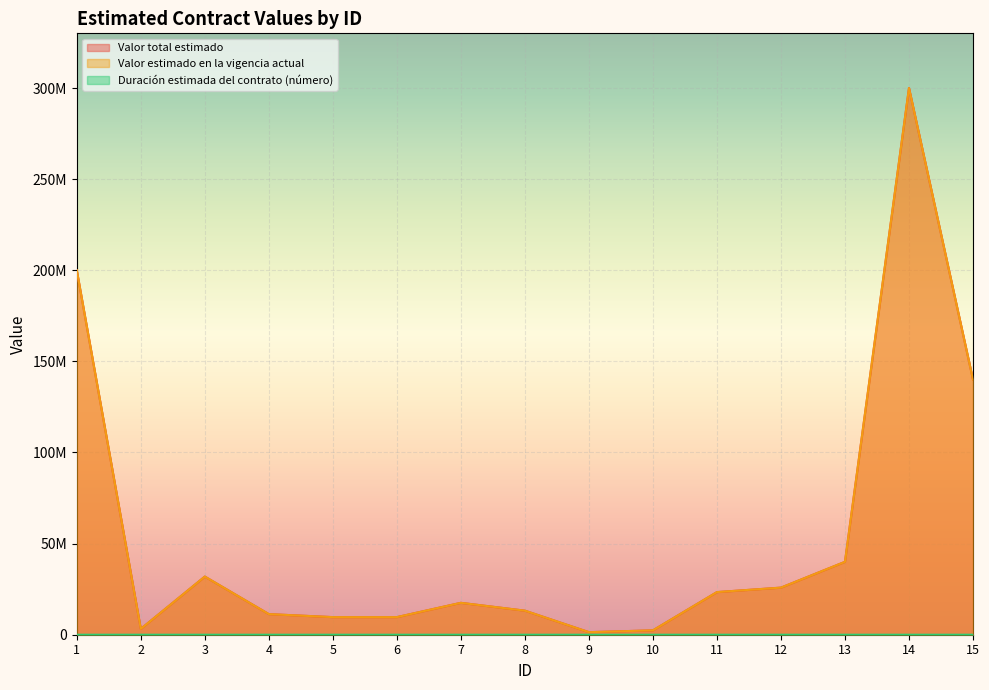

What is the sum of the Valor total estimado values at 9 and 10?

3800000.0